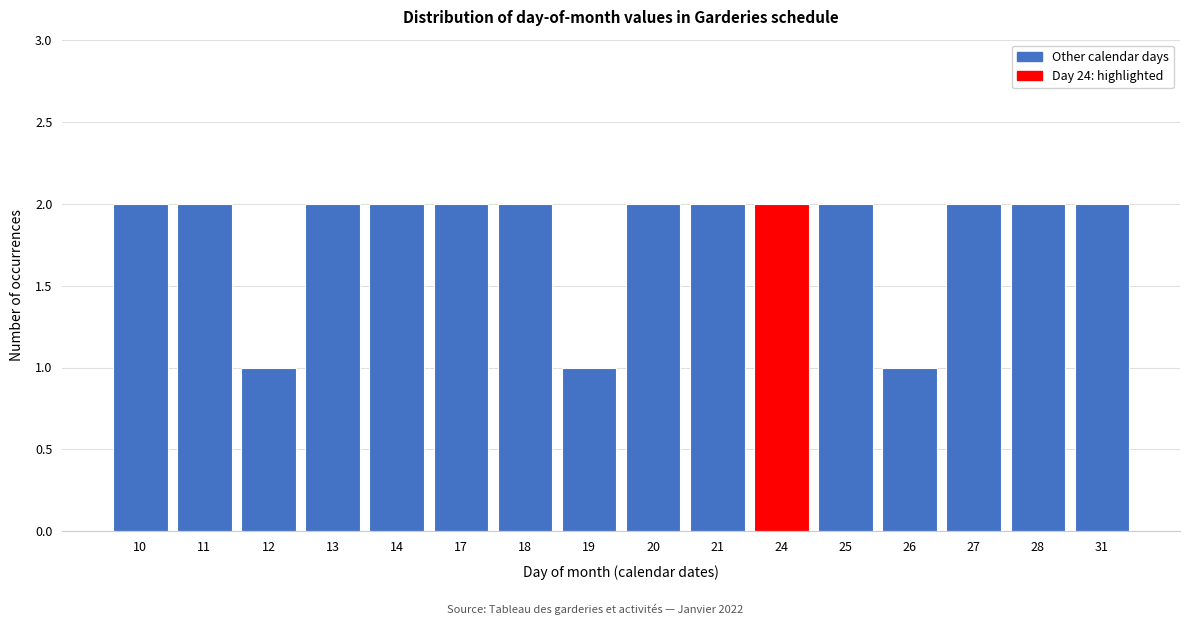

Reading left to right, transcribe all the data shown in this chart.

10=2	11=2	12=1	13=2	14=2	17=2	18=2	19=1	20=2	21=2	24=2	25=2	26=1	27=2	28=2	31=2